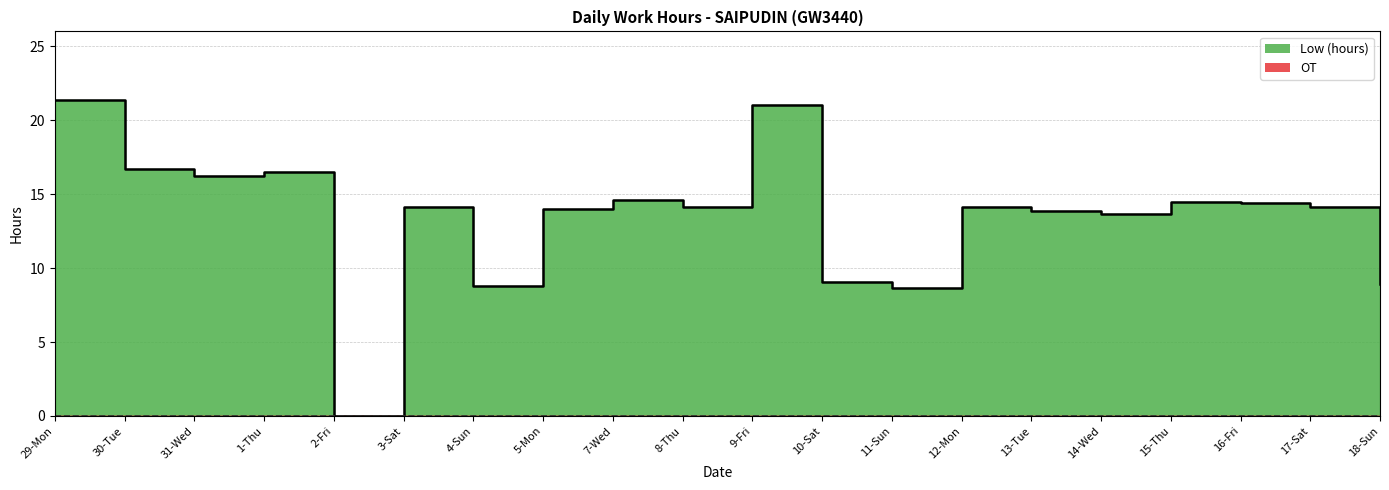

What is the greatest value displayed?

21.4